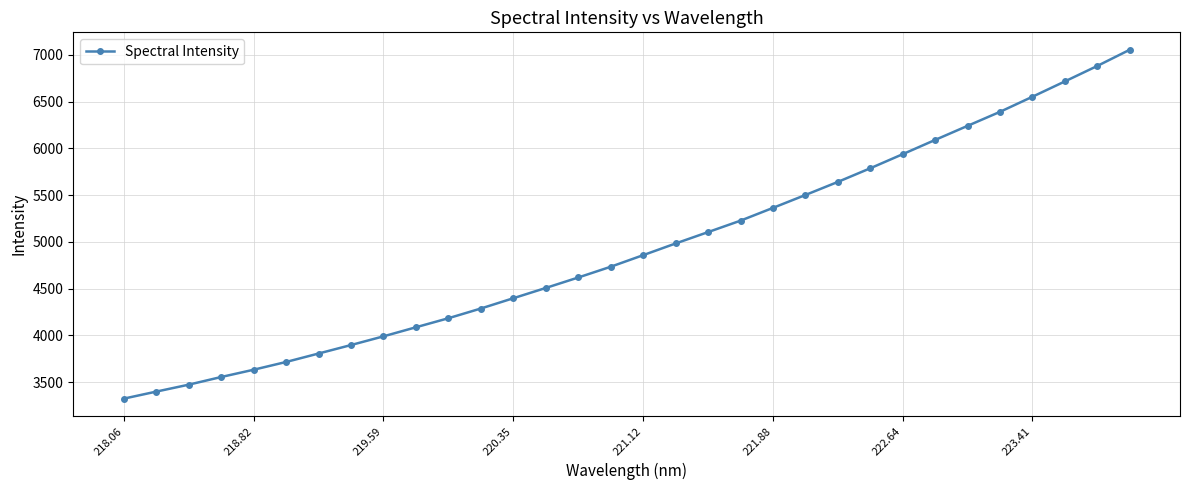

What is the greatest value displayed?

7054.2